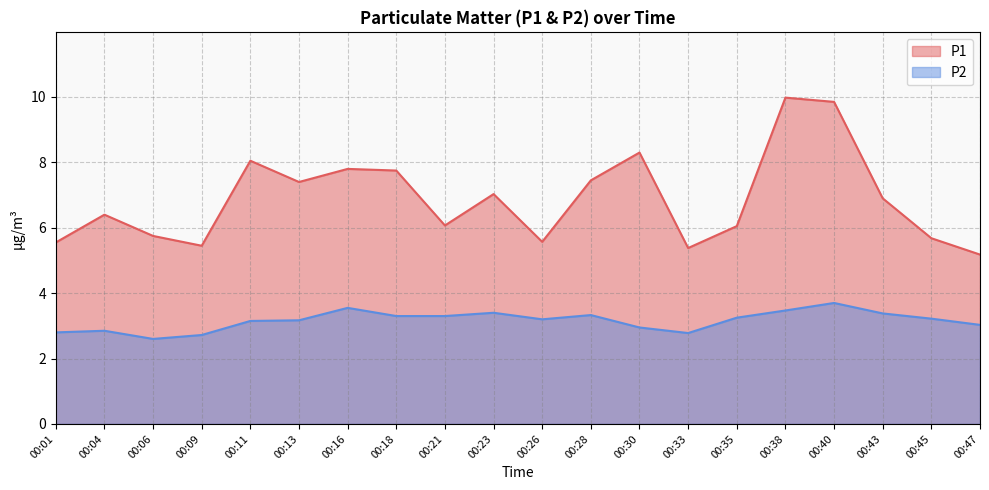

What is the average value of the P1 series?

6.9